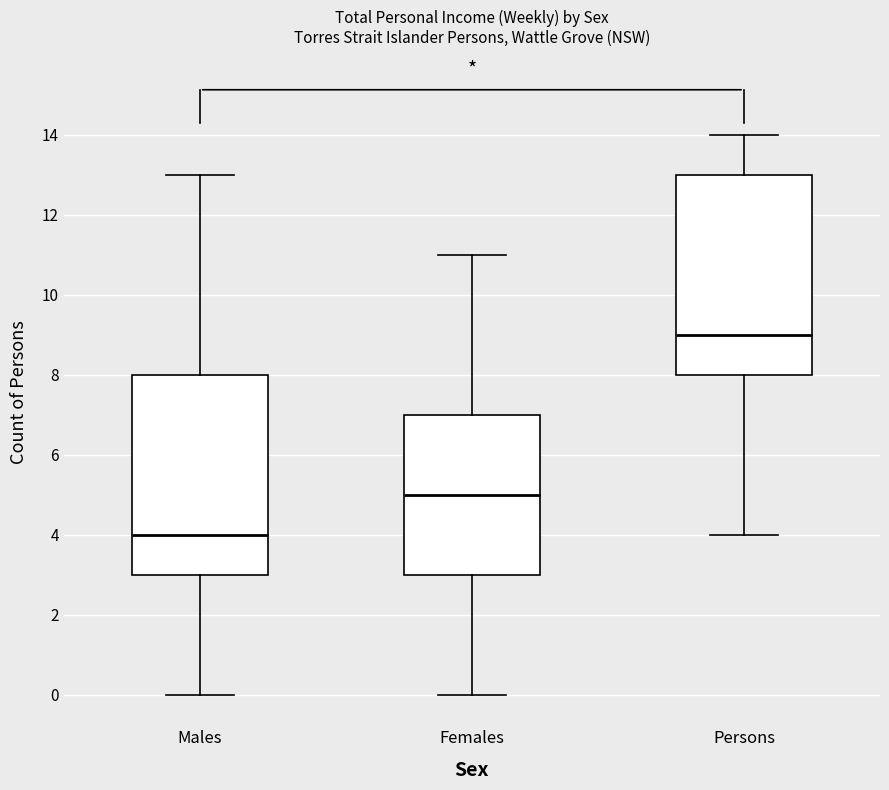

Where does the lower whisker of the box for Females end on the y-axis? The values are not printed on the chart, so give them approximately, as read against the axis.

0